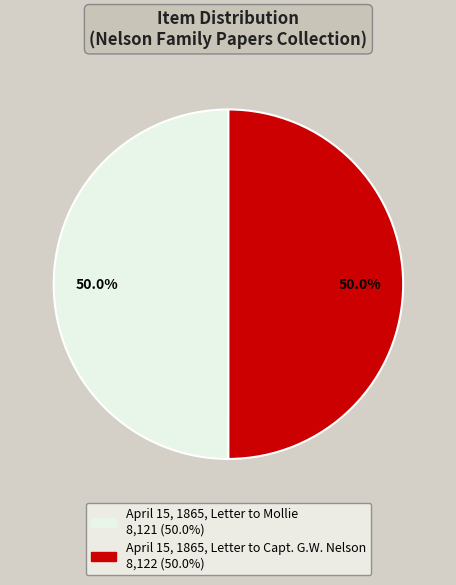

Count the number of slices in the pie.

2